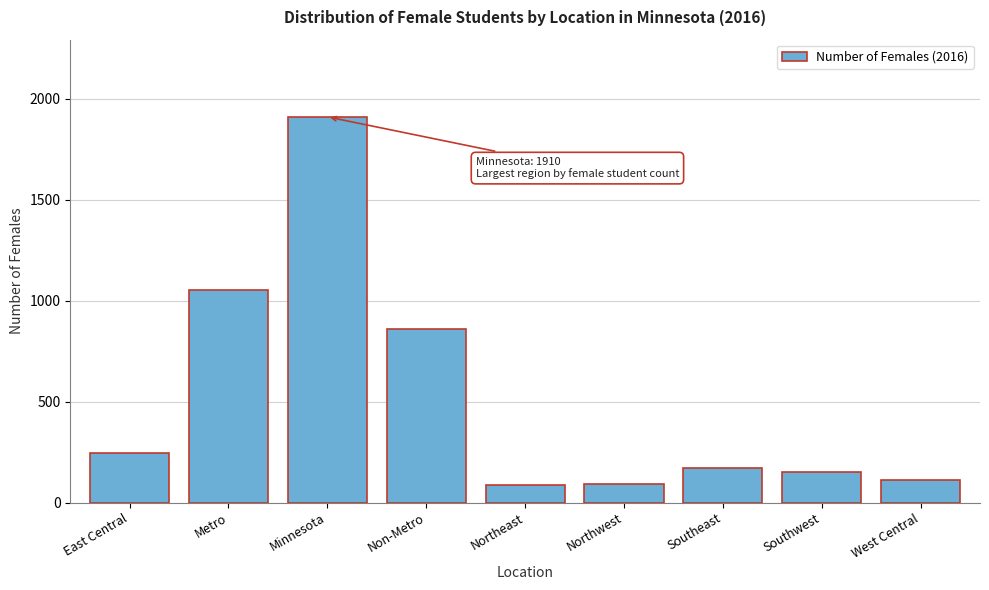

What is the difference between the second highest and second lowest values?

962